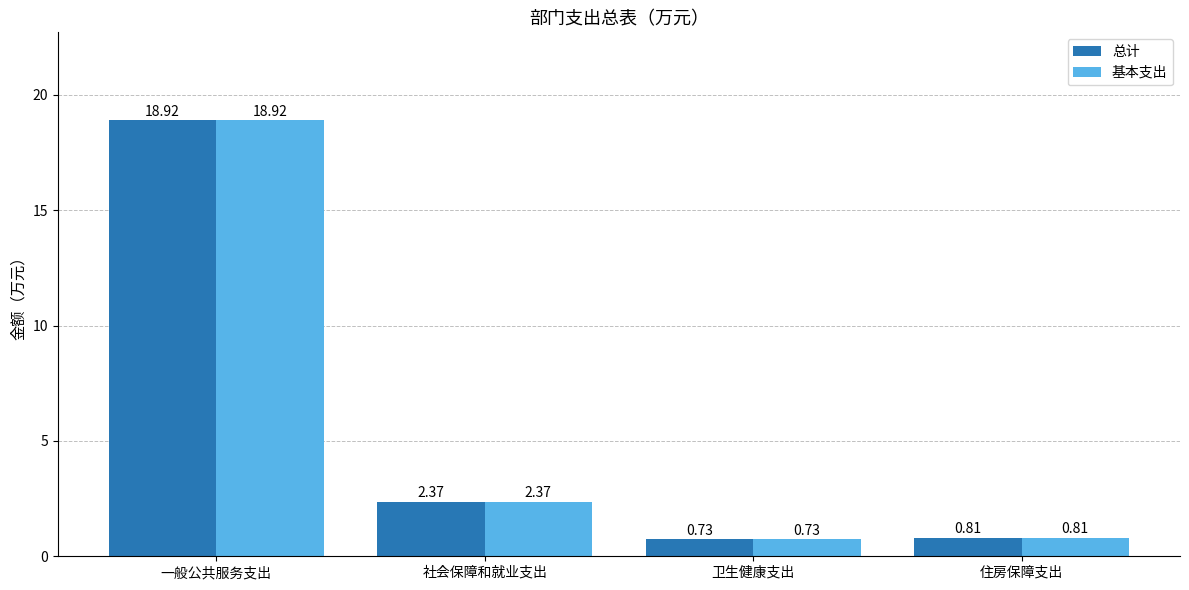

What is the sum of the 总计 values at 住房保障支出 and 社会保障和就业支出?

3.2